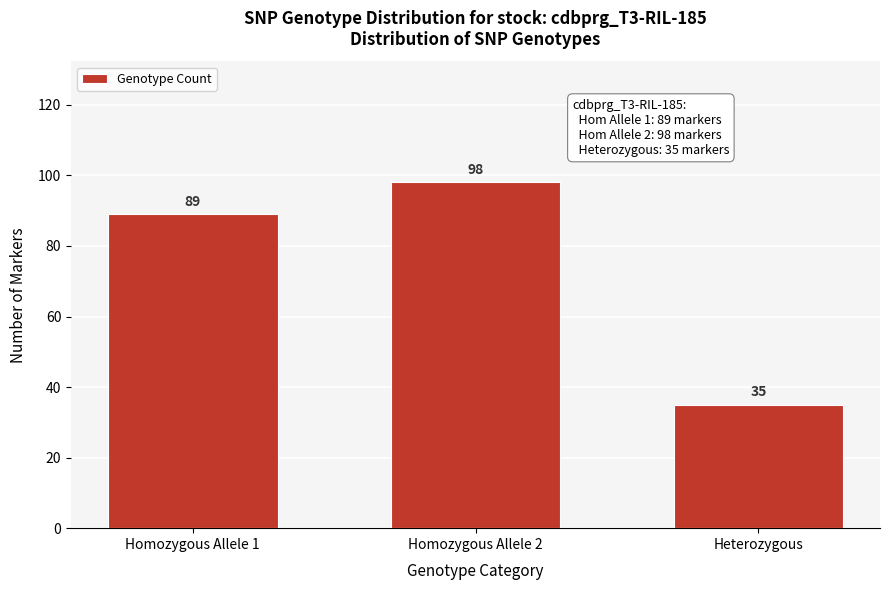

Reading left to right, extract all data points from this chart.

Homozygous Allele 1=89	Homozygous Allele 2=98	Heterozygous=35